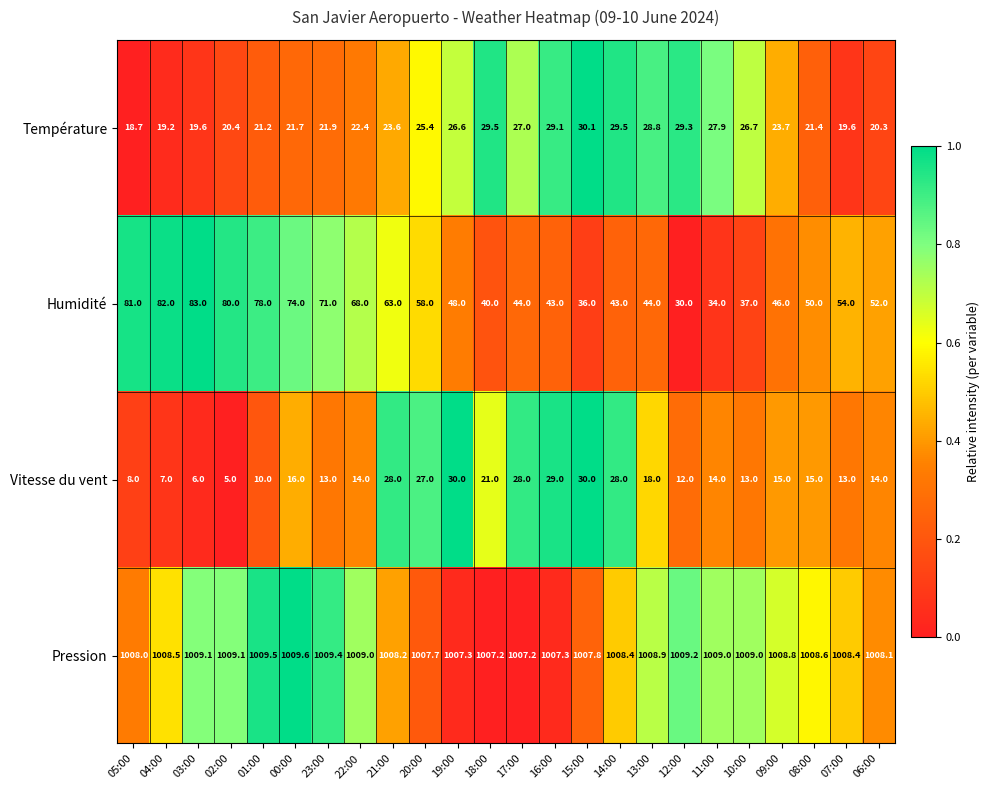

At which label is Pression closest to 1008?

05:00